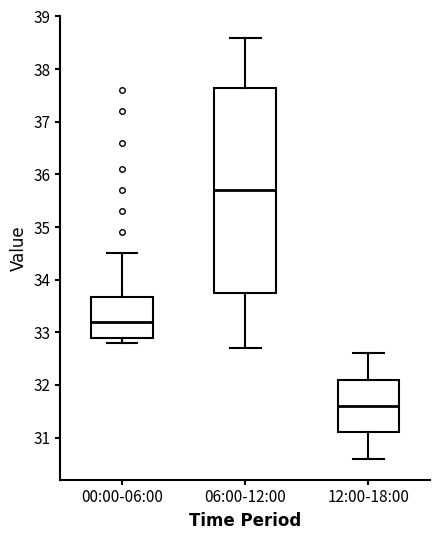

Reading left to right, read every box against the y-axis: the position of its median line, the range the box covers, and the ends of its whiskers. The values are not printed on the chart, so give them approximately, as read against the axis.

00:00-06:00: median 33.2, box 32.9 to 33.7, whiskers 32.8 to 34.5
06:00-12:00: median 35.7, box 33.8 to 37.7, whiskers 32.7 to 38.6
12:00-18:00: median 31.6, box 31.1 to 32.1, whiskers 30.6 to 32.6